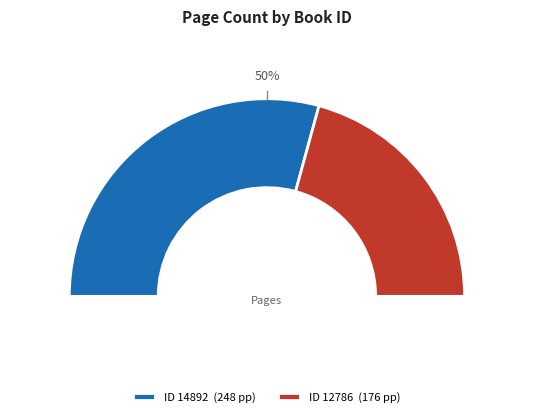

To the nearest percent, what percentage of the pie is 14892?

58%